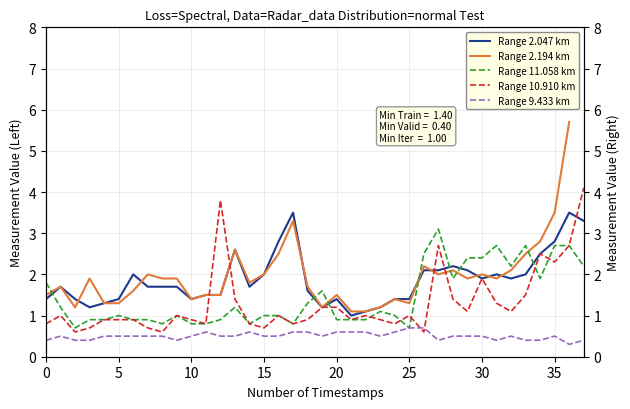

True or false: 9.433 and 11.058 cross at least once.

False